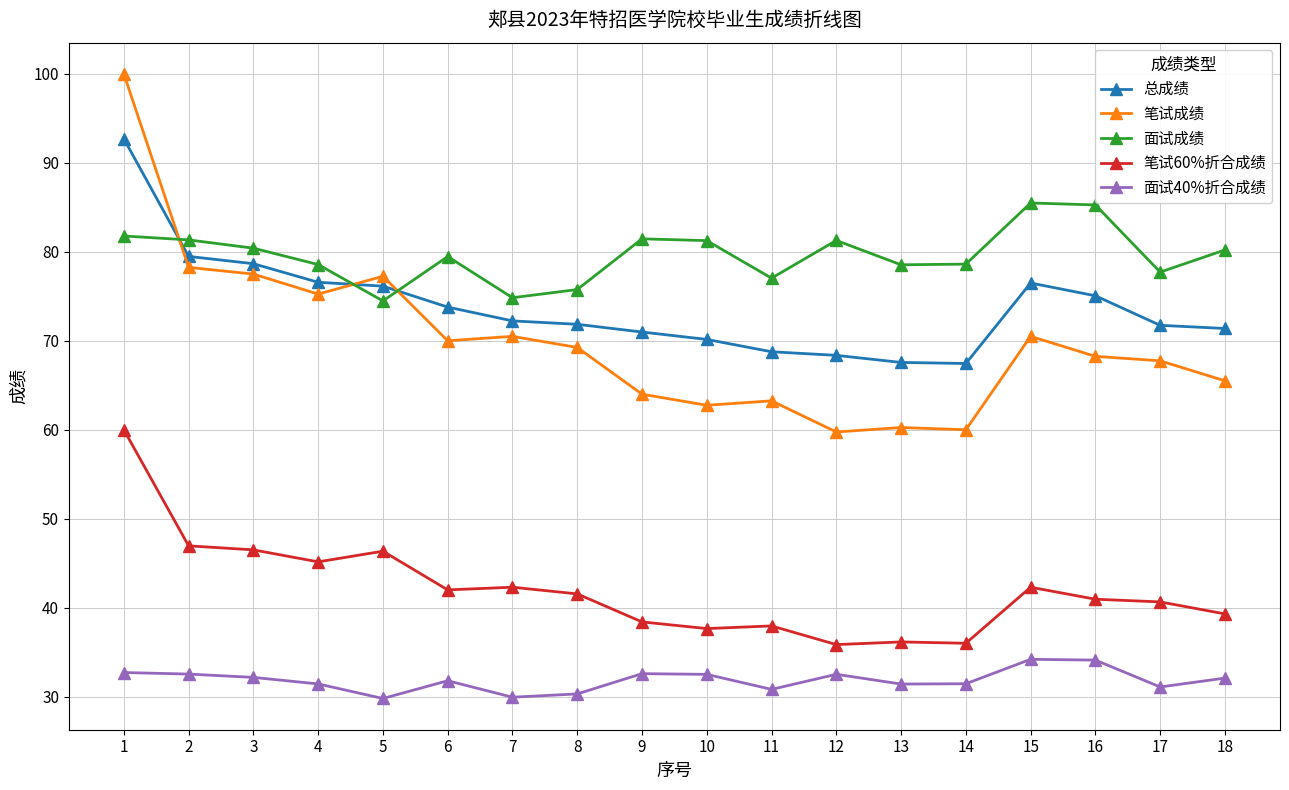

At which label does 笔试成绩 first exceed 69?

1